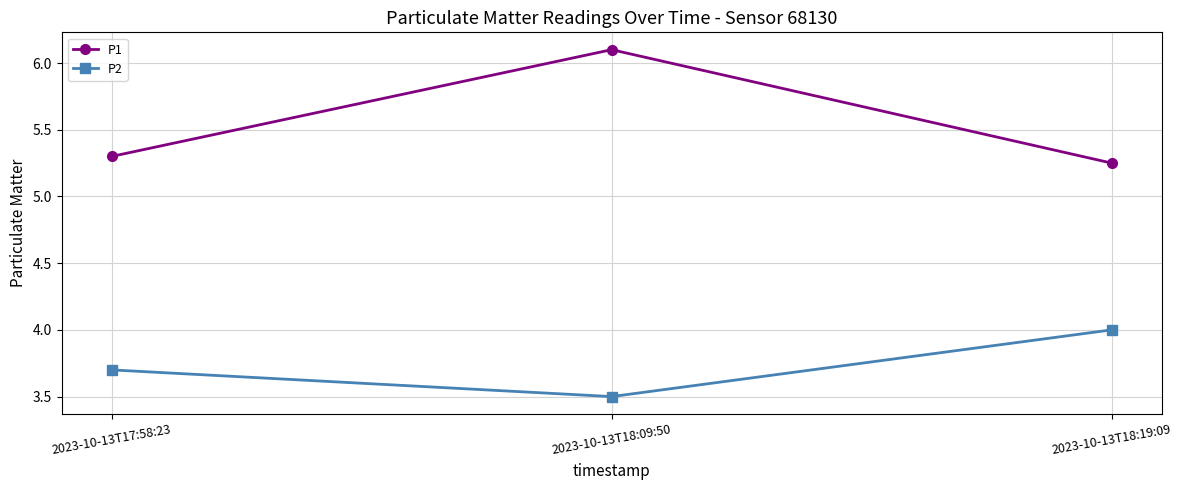

What is the minimum value shown in the chart?

3.5